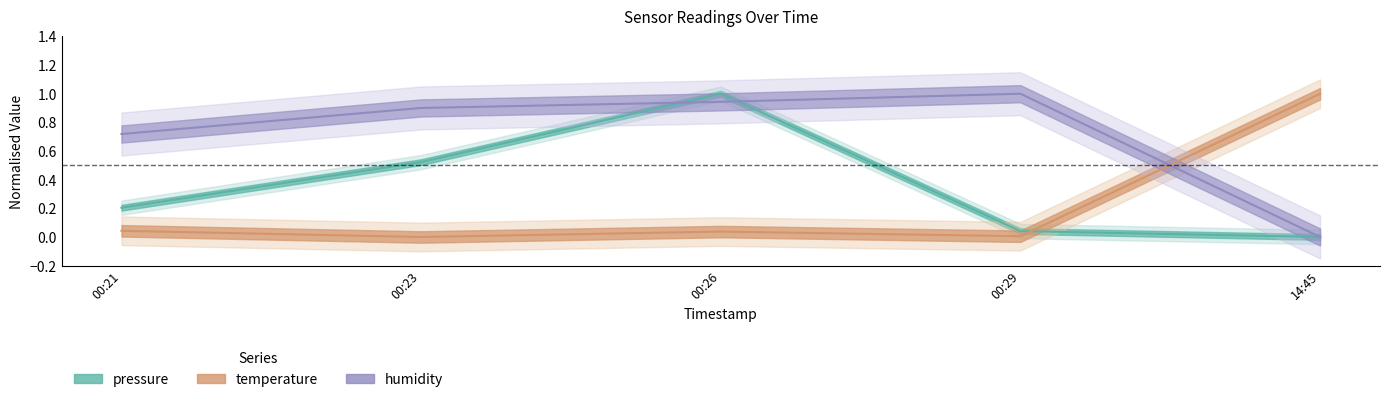

At which label is temperature closest to 0?

00:23